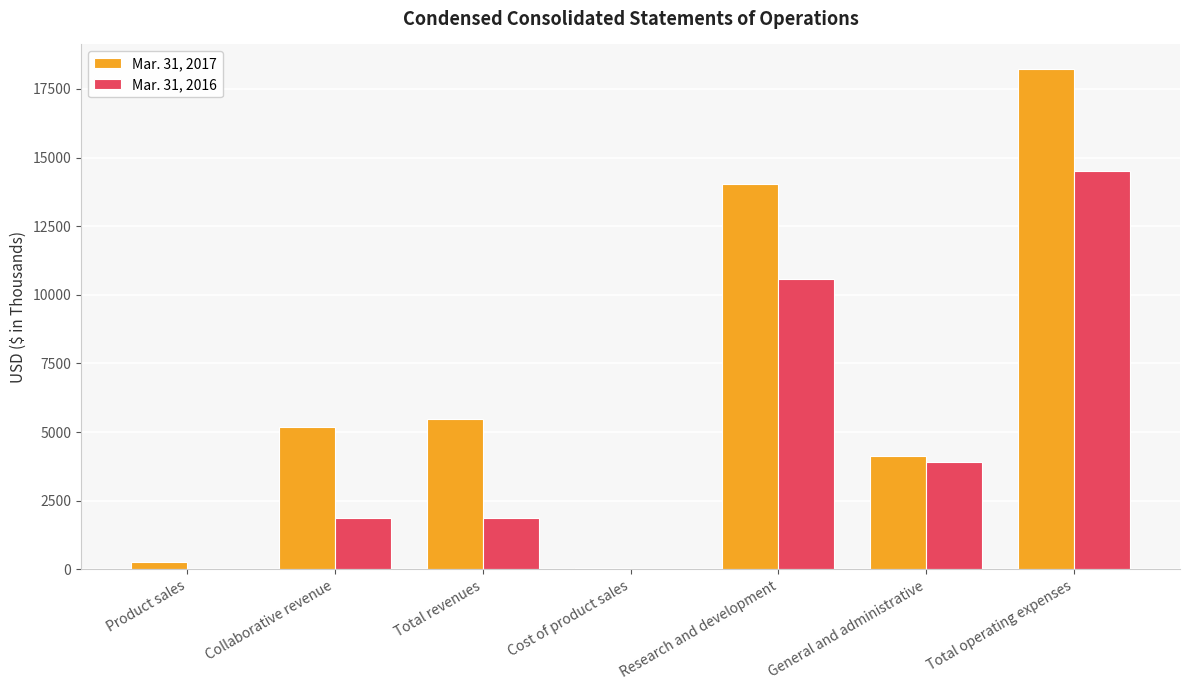

Are the bars horizontal?

No